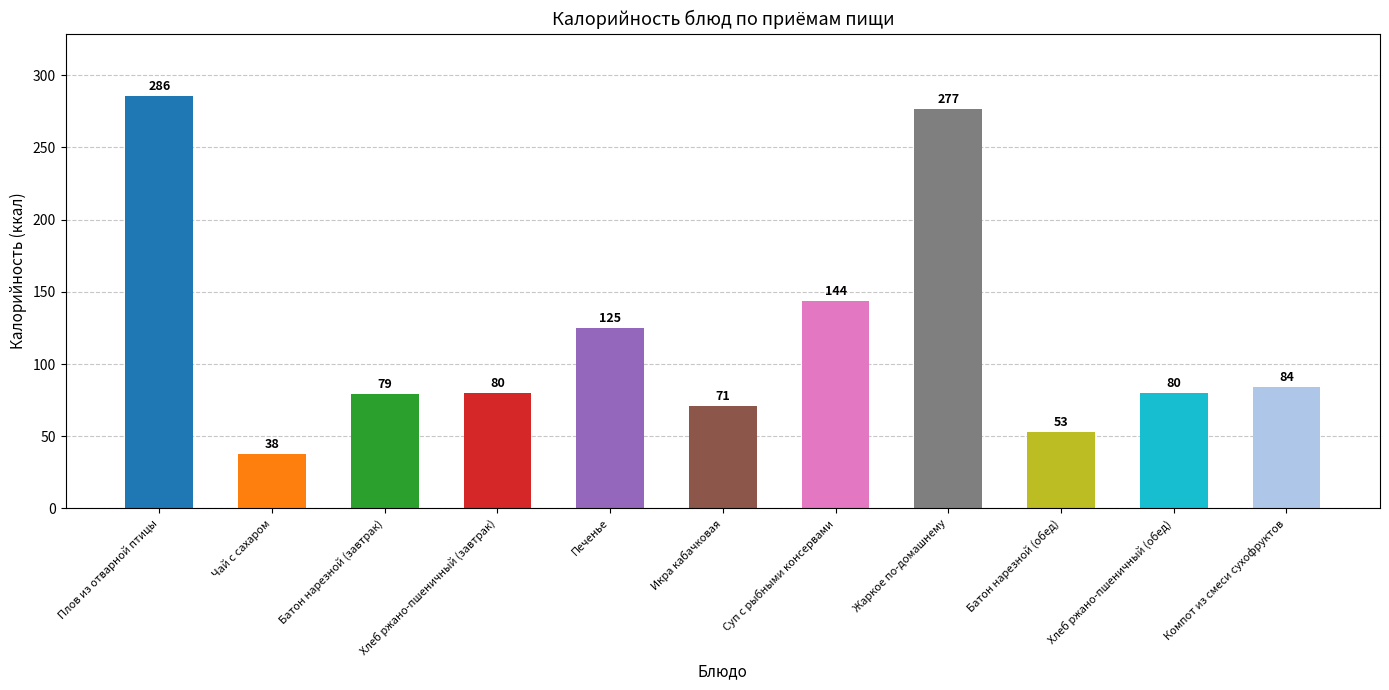

True or false: the data shows 32 at Хлеб ржано-пшеничный (обед).

False